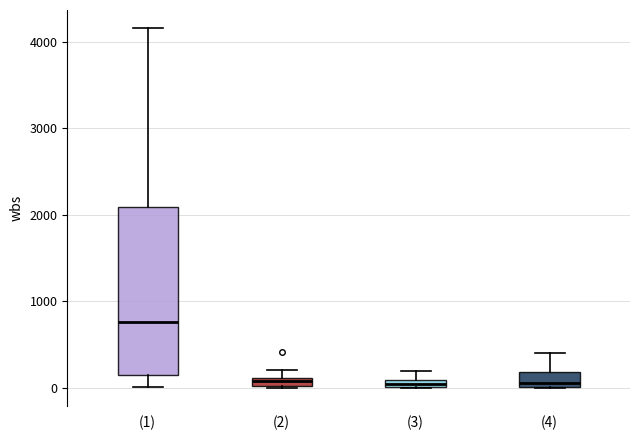

Where is the lower edge of the box for (4) on the y-axis? The values are not printed on the chart, so give them approximately, as read against the axis.

0